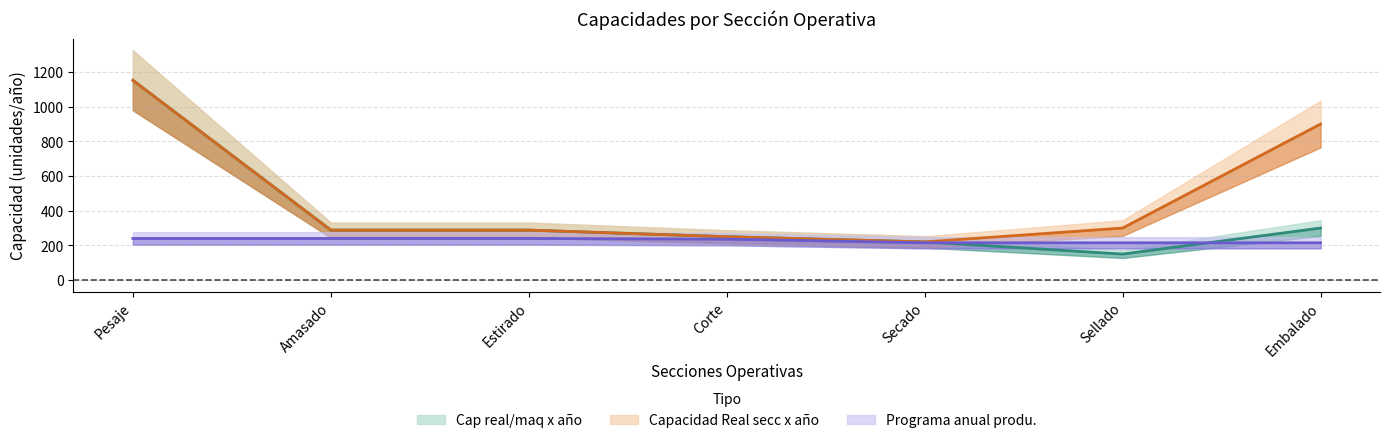

What is the highest value of the Programa anual produ. series?

240